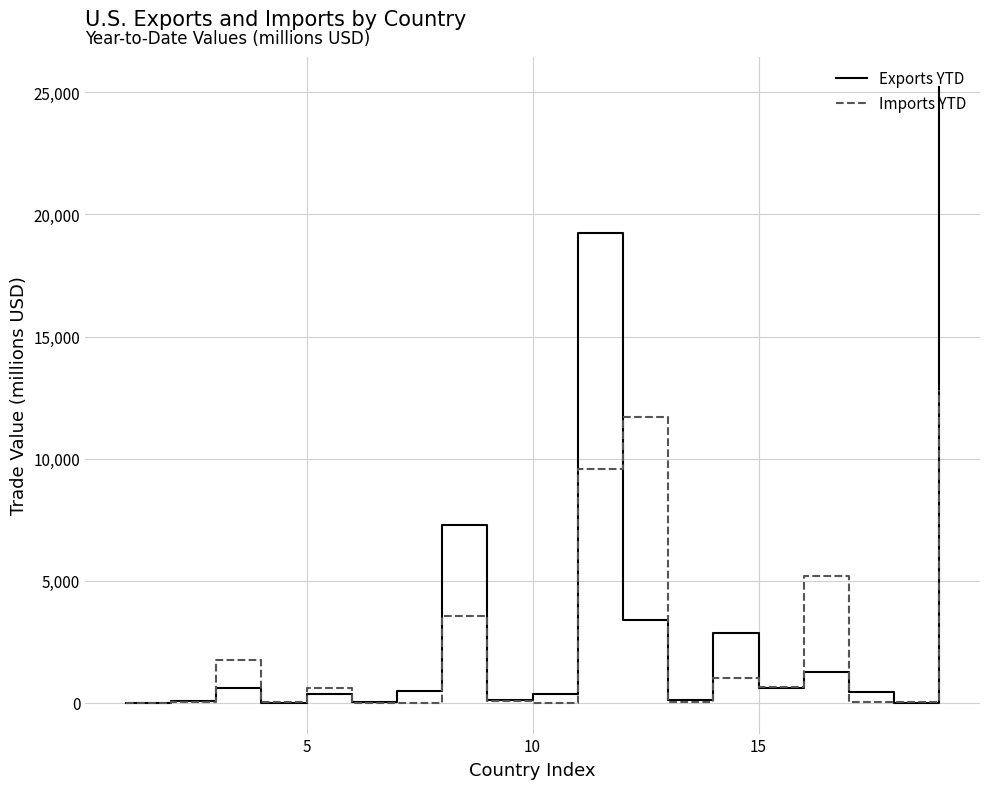

Which series has the largest total across all categories?

Exports YTD